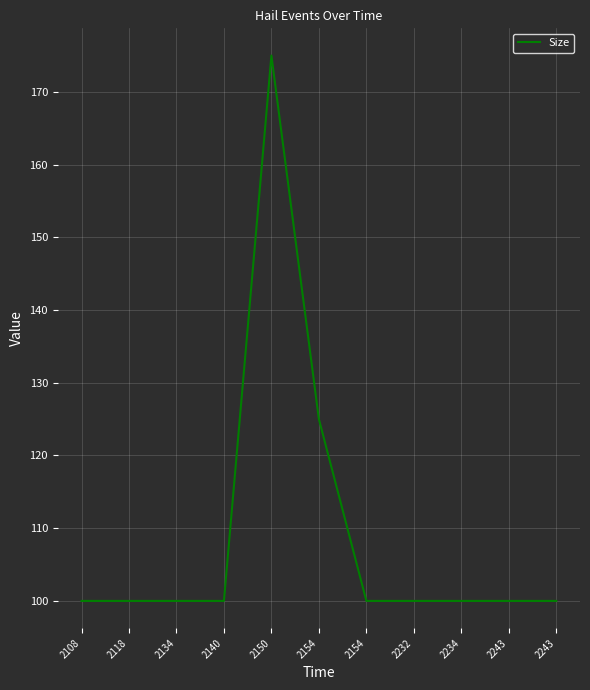

What is the maximum value shown in the chart?

175